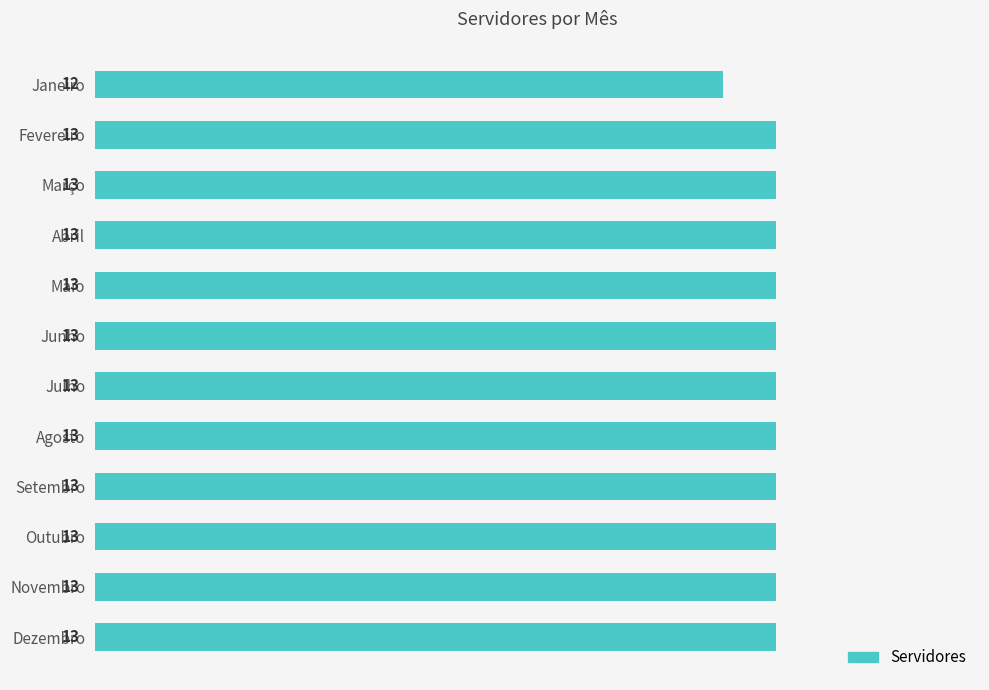

Does the chart contain any negative values?

No